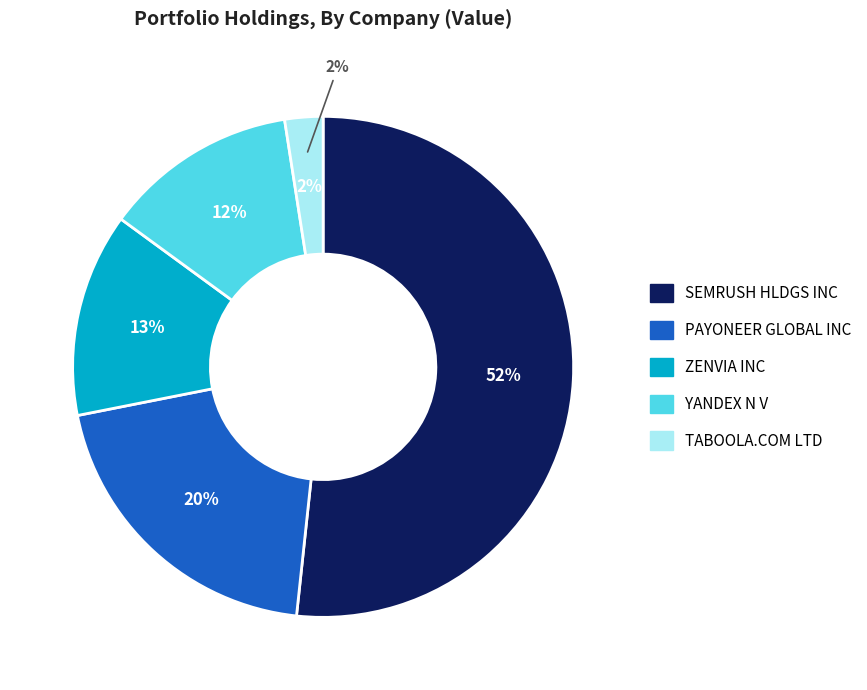

What is the ratio of the value at SEMRUSH HLDGS INC to the value at YANDEX N V?

4.1